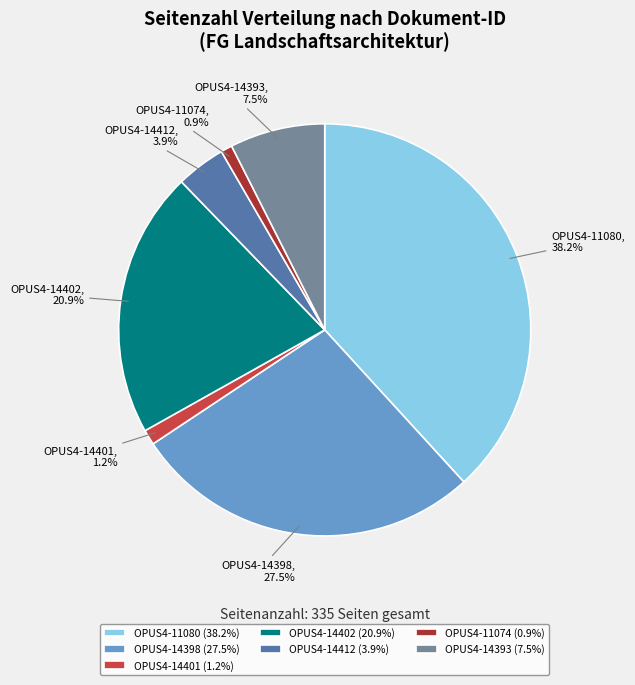

Combined, do OPUS4-14393 and OPUS4-14401 account for over 50%?

No